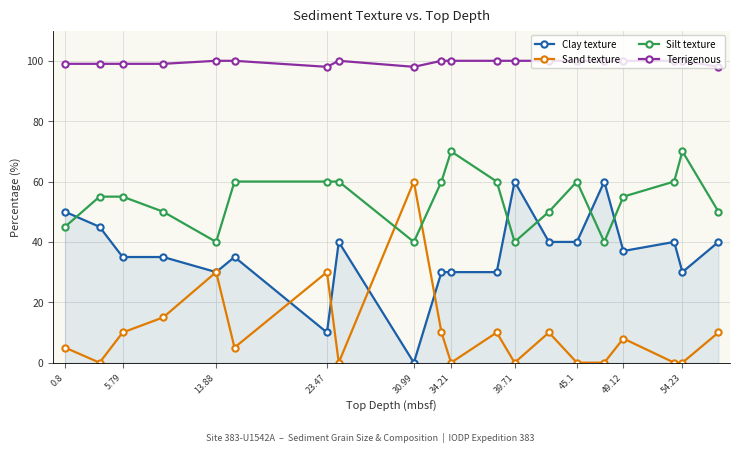

Does the chart have visible grid lines?

Yes